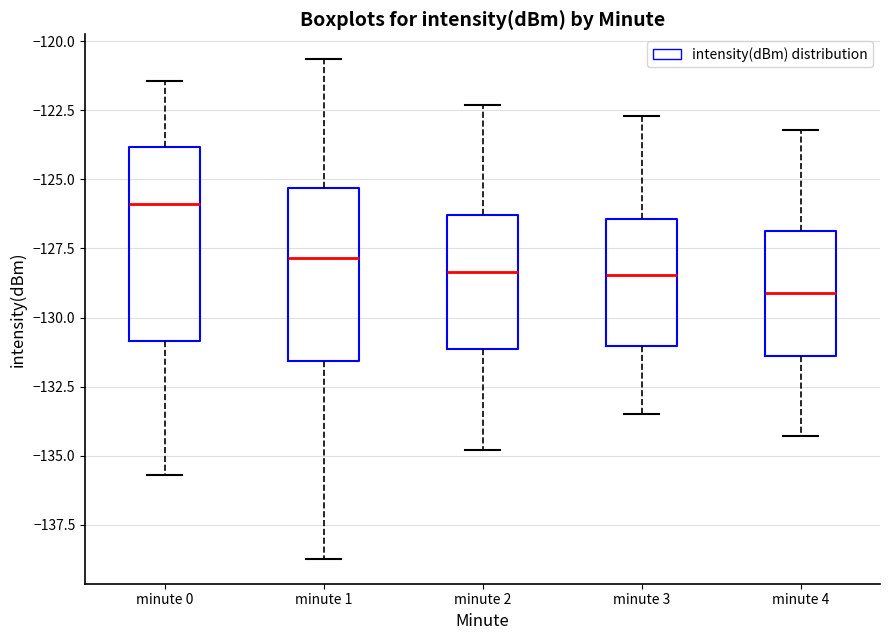

Where does the upper whisker of the box for minute 0 end on the y-axis? The values are not printed on the chart, so give them approximately, as read against the axis.

-121.5